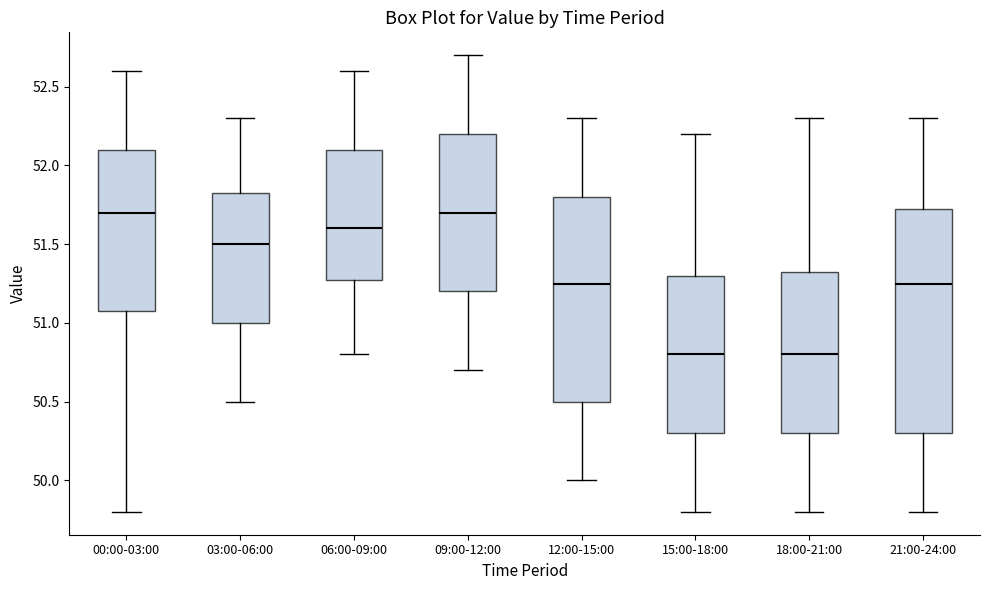

Reading left to right, read every box against the y-axis: the position of its median line, the range the box covers, and the ends of its whiskers. The values are not printed on the chart, so give them approximately, as read against the axis.

00:00-03:00: median 51.70, box 51.10 to 52.10, whiskers 49.80 to 52.60
03:00-06:00: median 51.50, box 51.00 to 51.85, whiskers 50.50 to 52.30
06:00-09:00: median 51.60, box 51.30 to 52.10, whiskers 50.80 to 52.60
09:00-12:00: median 51.70, box 51.20 to 52.20, whiskers 50.70 to 52.70
12:00-15:00: median 51.25, box 50.50 to 51.80, whiskers 50.00 to 52.30
15:00-18:00: median 50.80, box 50.30 to 51.30, whiskers 49.80 to 52.20
18:00-21:00: median 50.80, box 50.30 to 51.35, whiskers 49.80 to 52.30
21:00-24:00: median 51.25, box 50.30 to 51.75, whiskers 49.80 to 52.30